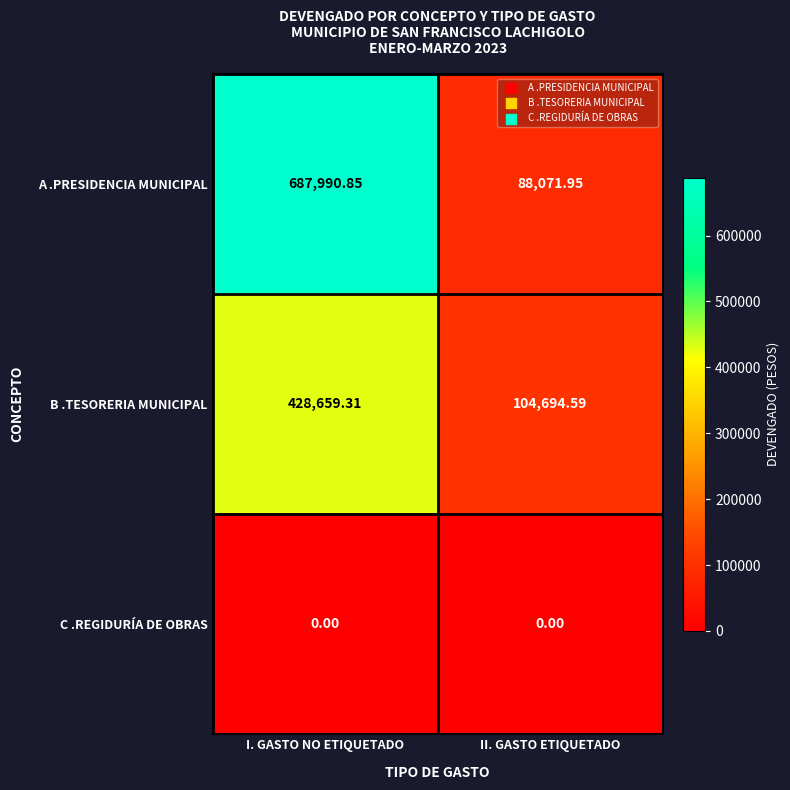

At which label does B .TESORERIA MUNICIPAL reach its minimum?

II. GASTO ETIQUETADO